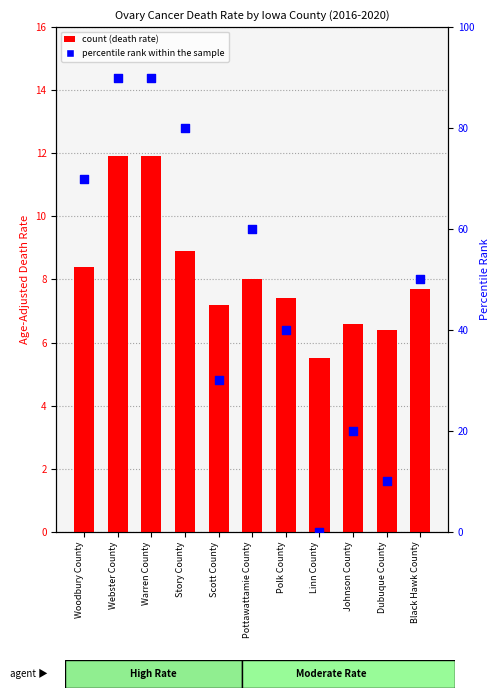

Which series has the largest total across all categories?

percentile rank within the sample